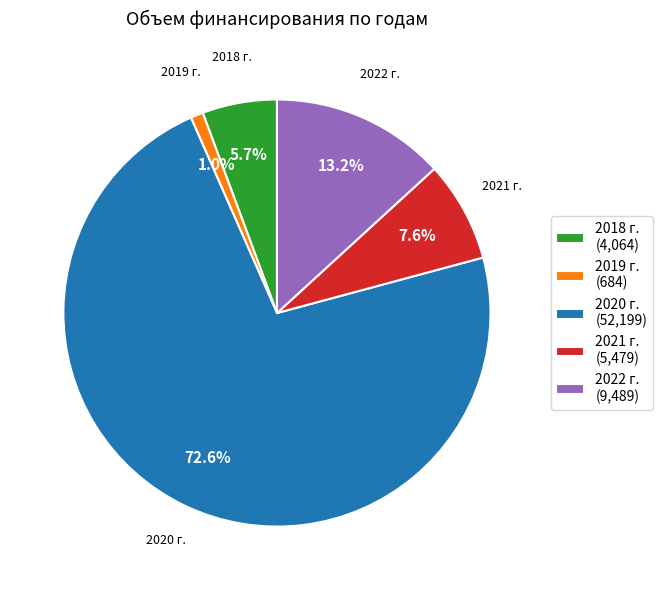

Count the number of slices in the pie.

5